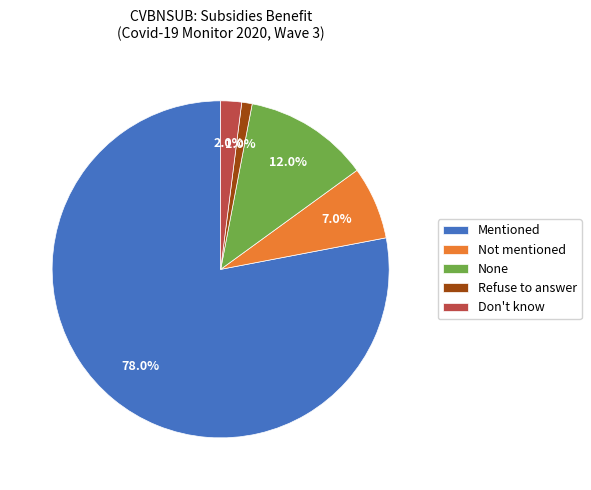

To the nearest percent, what percentage of the pie is Refuse to answer?

1%